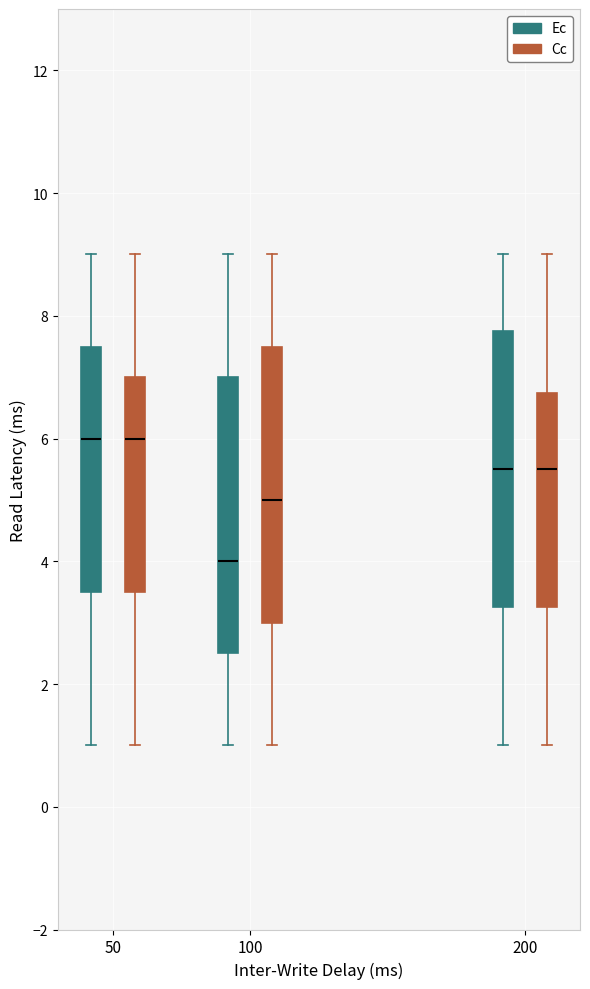

Where is the upper edge of the box for 100 (Ec) on the y-axis? The values are not printed on the chart, so give them approximately, as read against the axis.

7.0